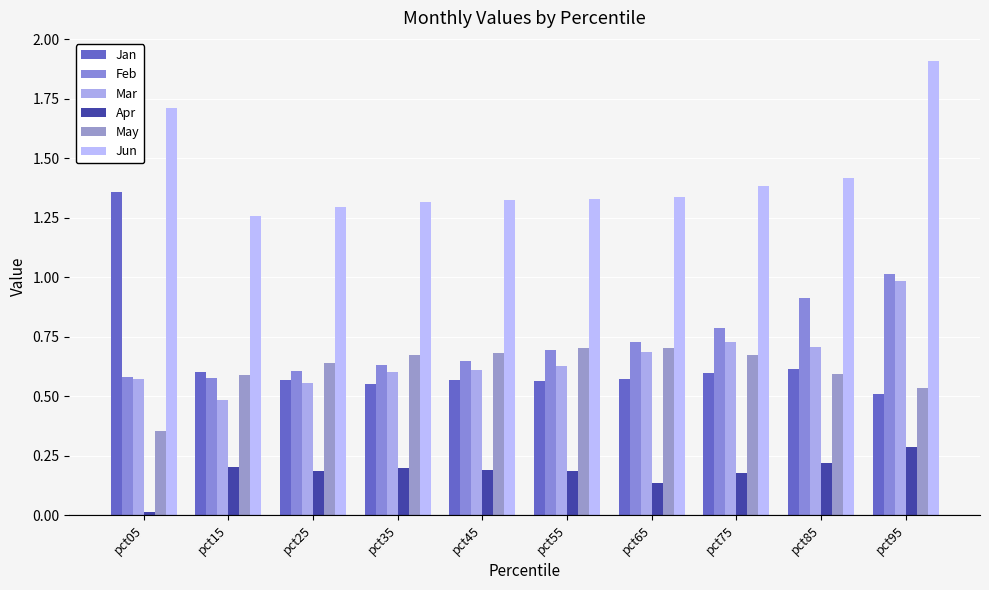

List the labels in order of Jan value, smallest first.

pct95, pct35, pct55, pct45, pct25, pct65, pct75, pct15, pct85, pct05